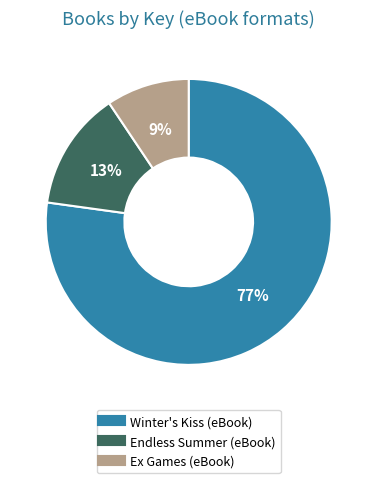

What is the smallest slice in the pie chart?

Ex Games (eBook)